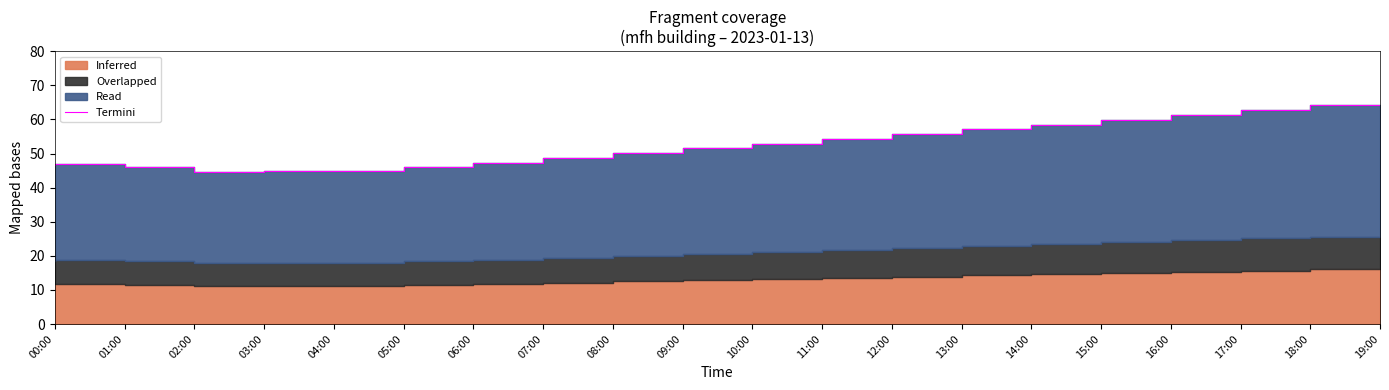

What is the label of the 2nd point from the right?

18:00